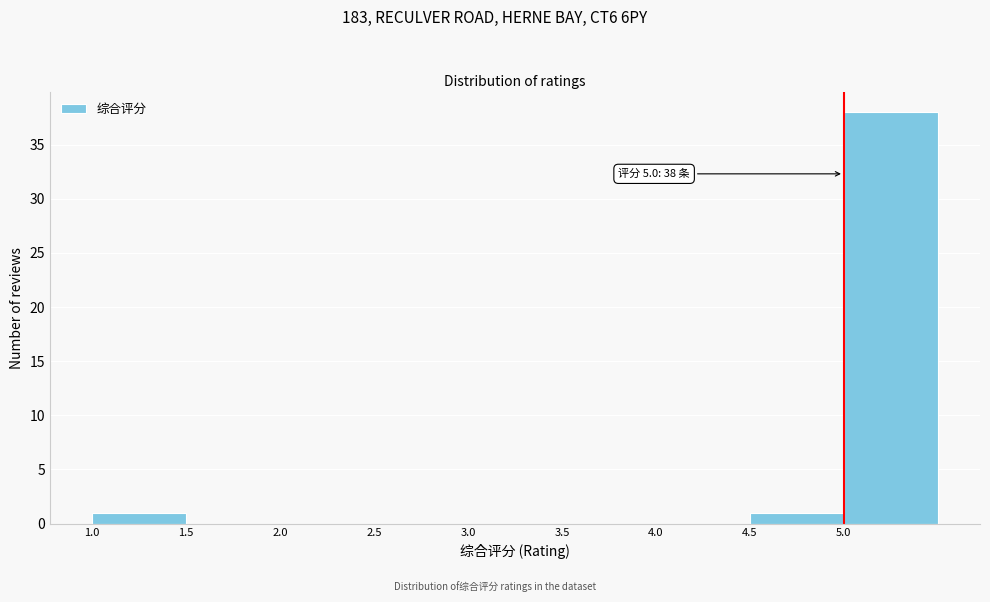

Which range on the x-axis has the tallest bar?

5.0 to 5.5